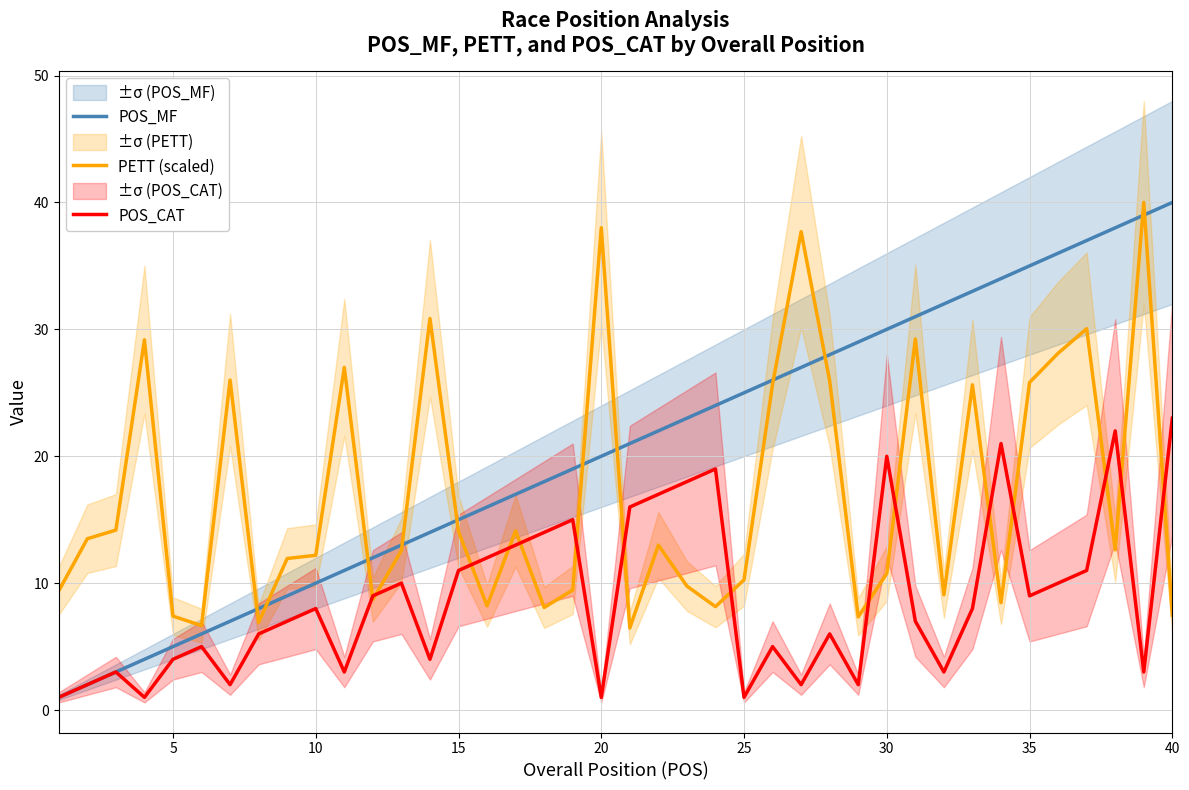

What is the difference between the maximum and second lowest values in the POS_CAT series?

22.0